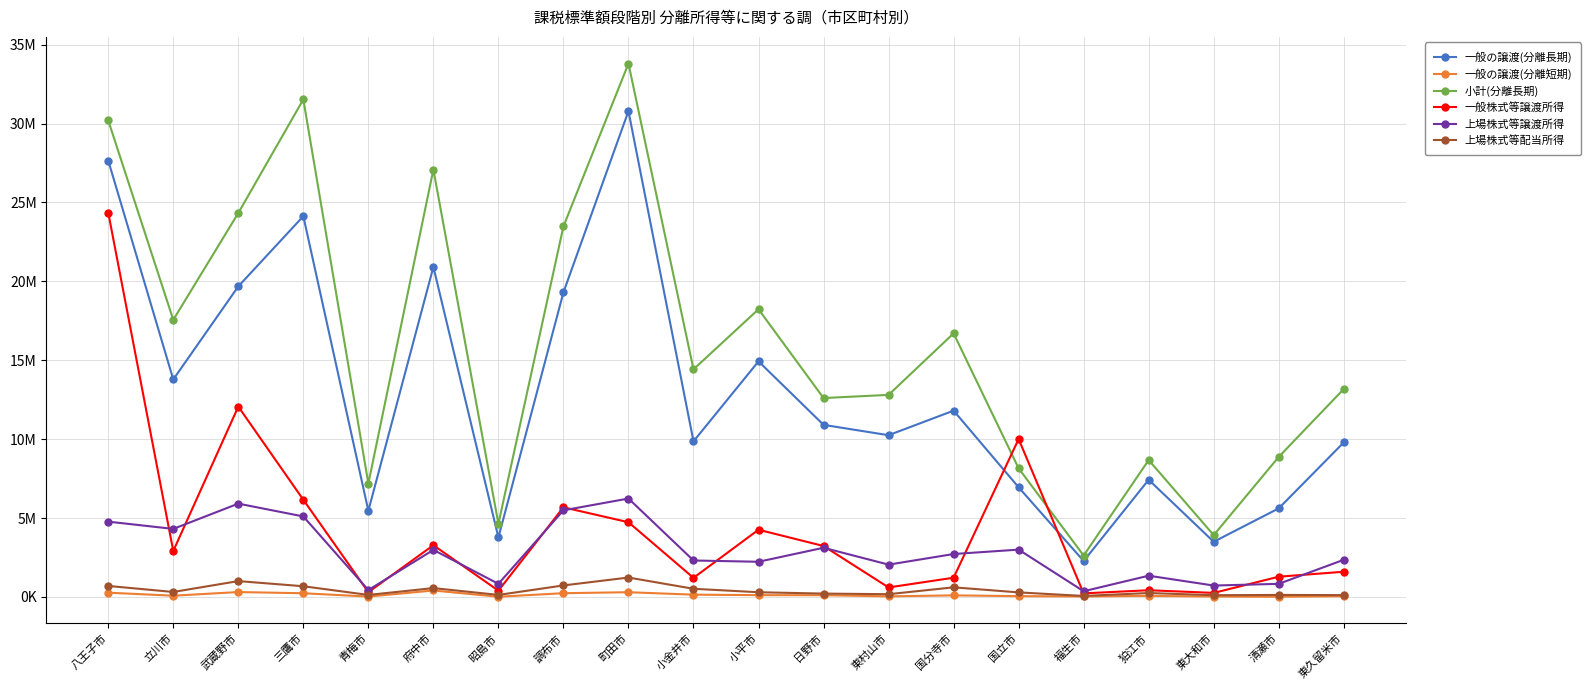

Does the chart have visible grid lines?

Yes